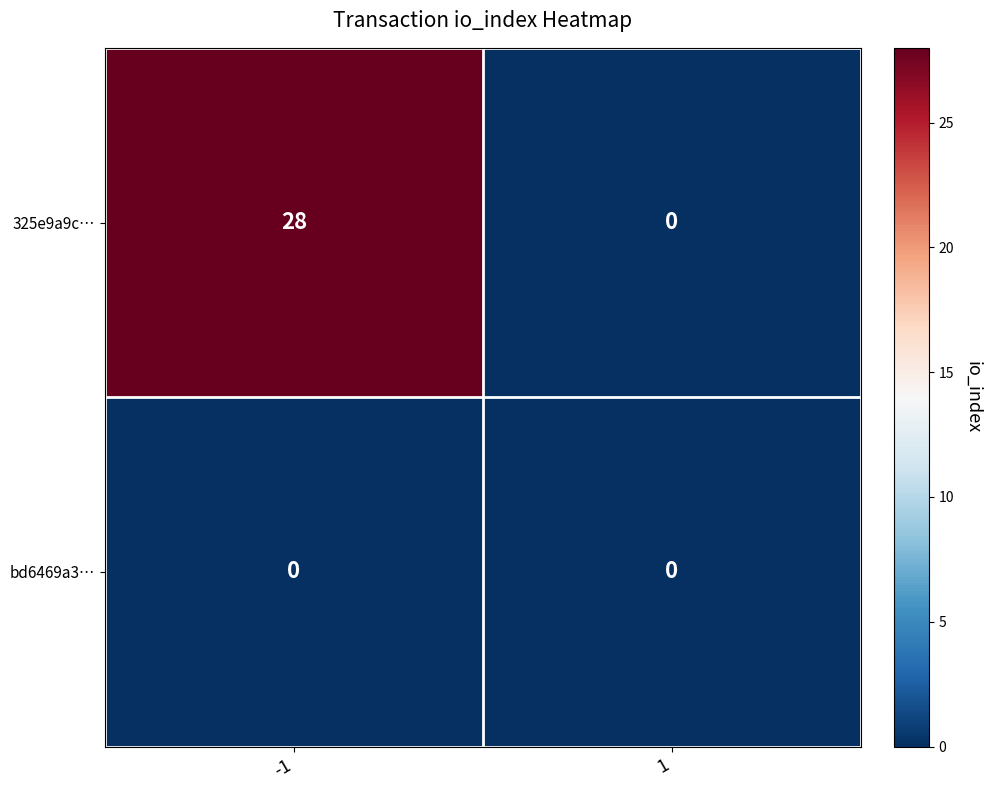

At -1, list the series in order from smallest to largest.

bd6469a3…, 325e9a9c…